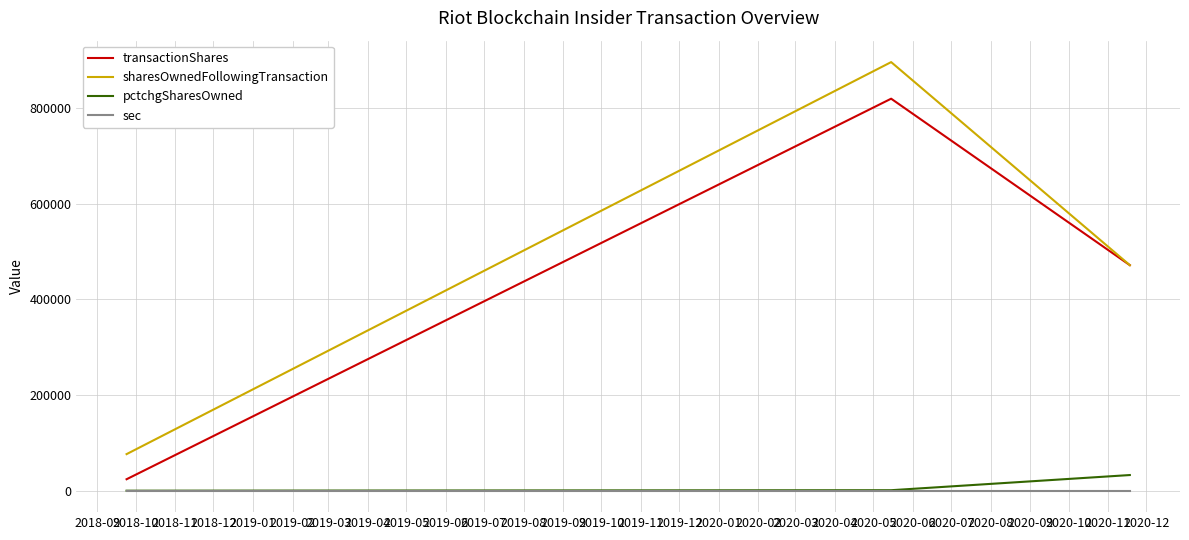

Which series has the largest range (max minus min)?

sharesOwnedFollowingTransaction